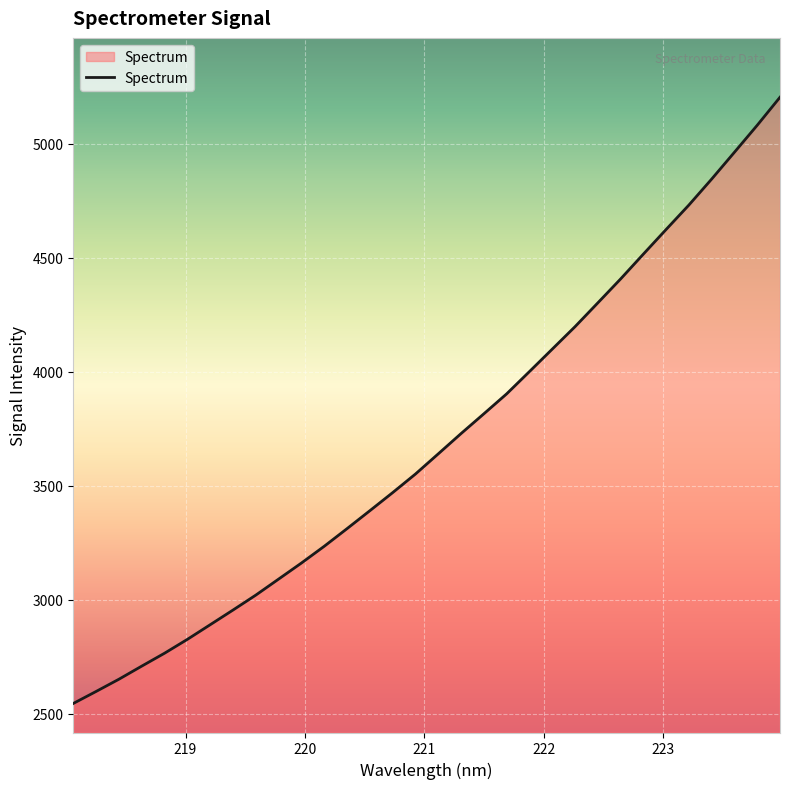

What is the smallest value displayed?

2546.0